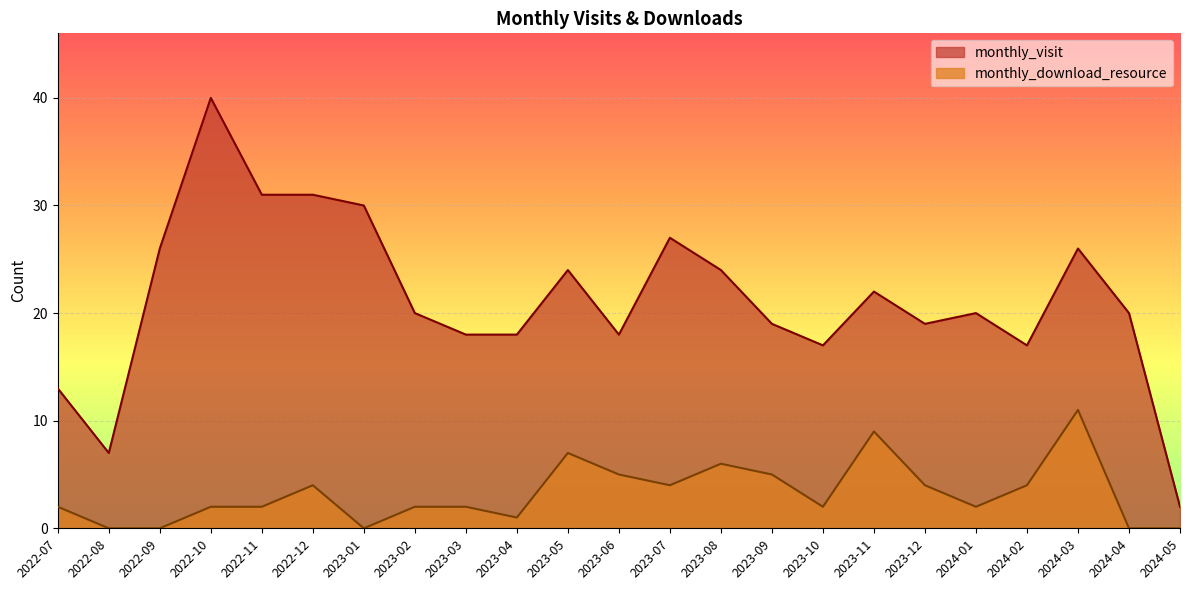

At which category is the sum across all series the highest?

2022-10